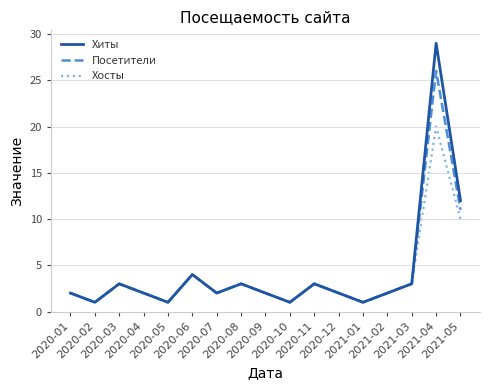

What is the difference between the maximum and minimum values in the Посетители series?

25